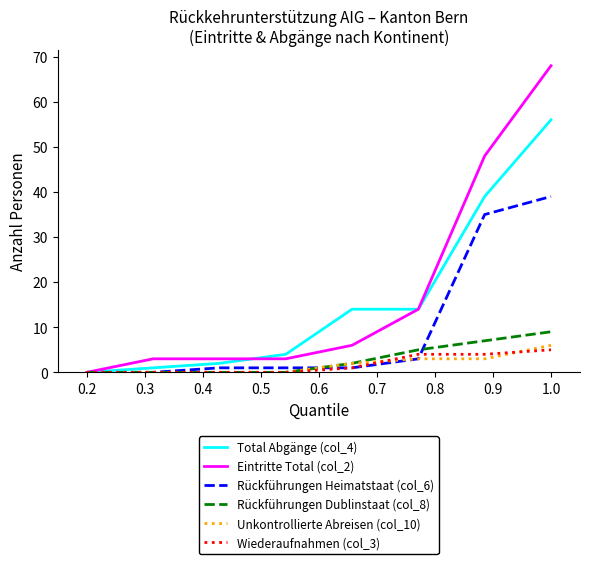

Rank the series by their maximum value, from lowest to highest.

Wiederaufnahmen (col_3), Unkontrollierte Abreisen (col_10), Rückführungen Dublinstaat (col_8), Rückführungen Heimatstaat (col_6), Total Abgänge (col_4), Eintritte Total (col_2)